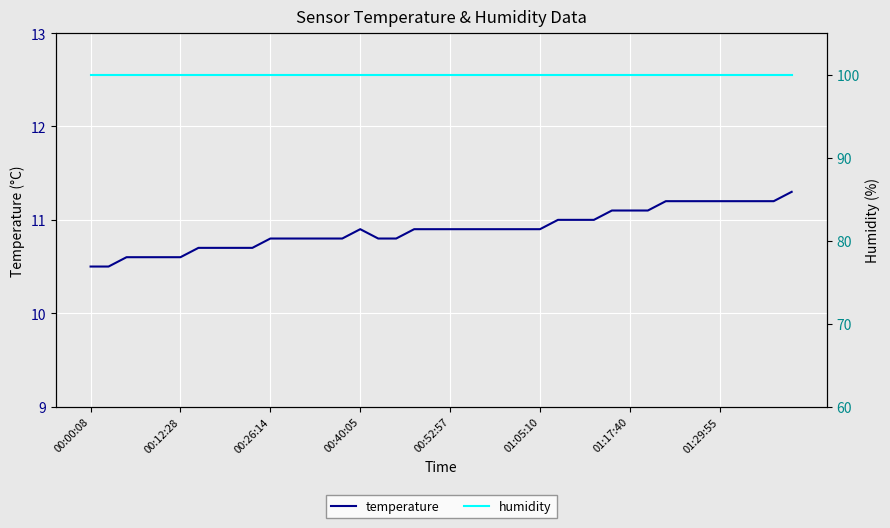

What is the spread (max minus min) of values at 22?

89.0